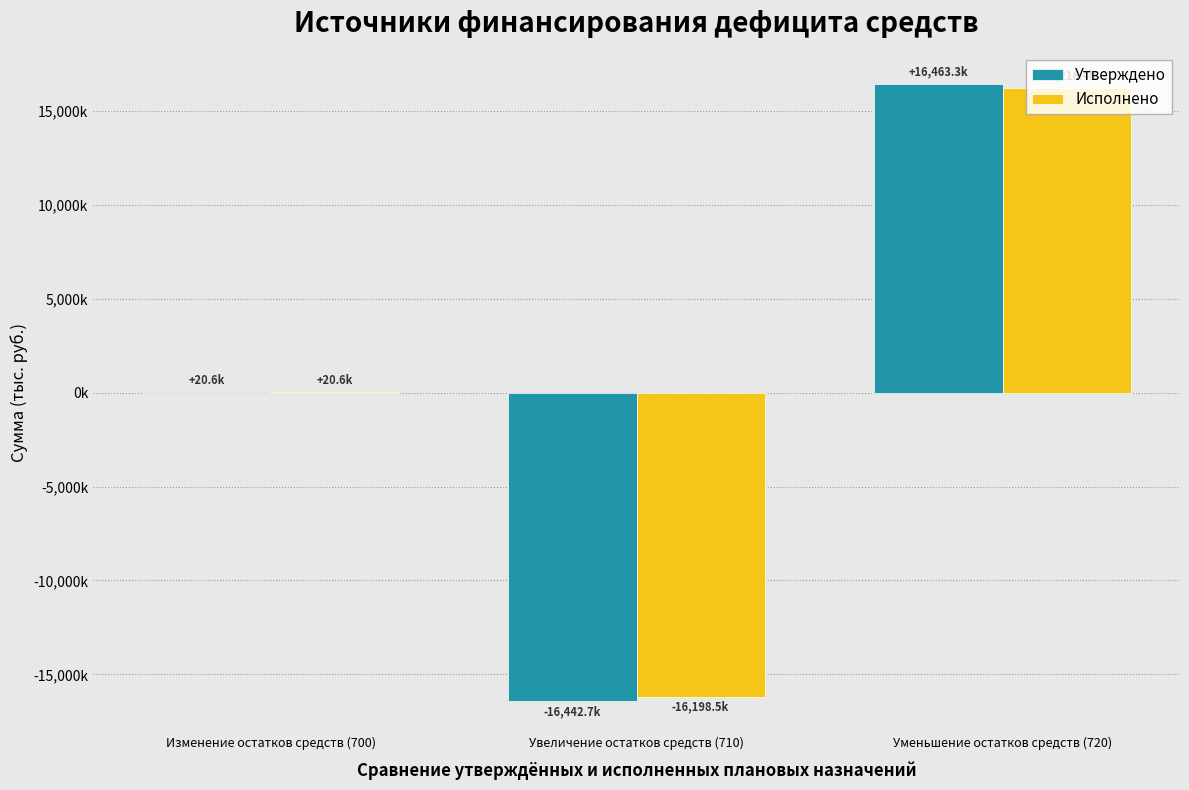

Are the bars grouped side by side (vs. stacked)?

Yes